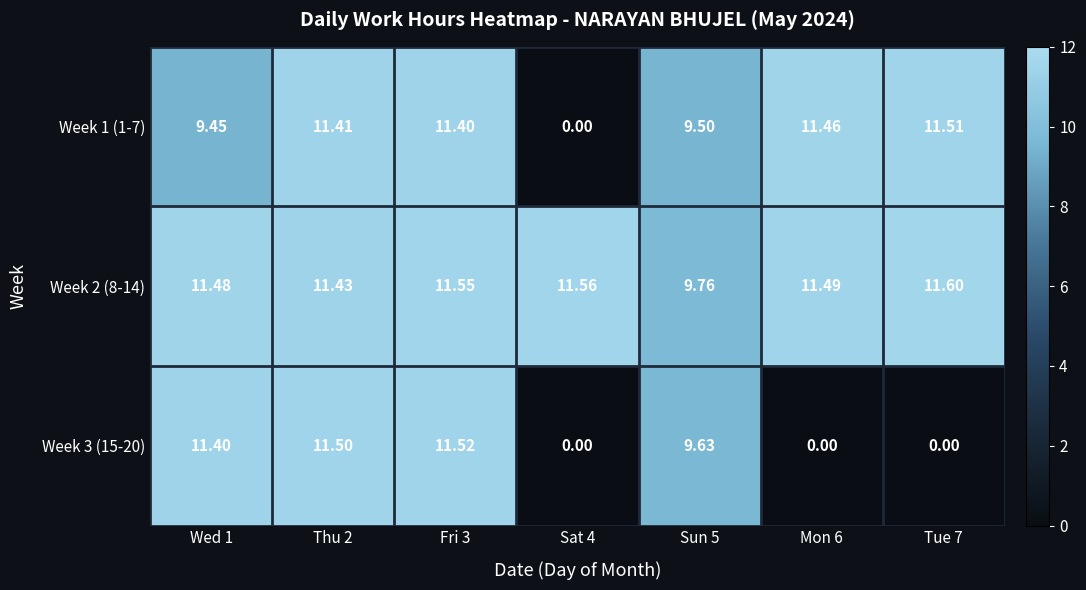

Is the value of Week 2 (8-14) at Tue 7 greater than the value of Week 3 (15-20) at Wed 1?

Yes